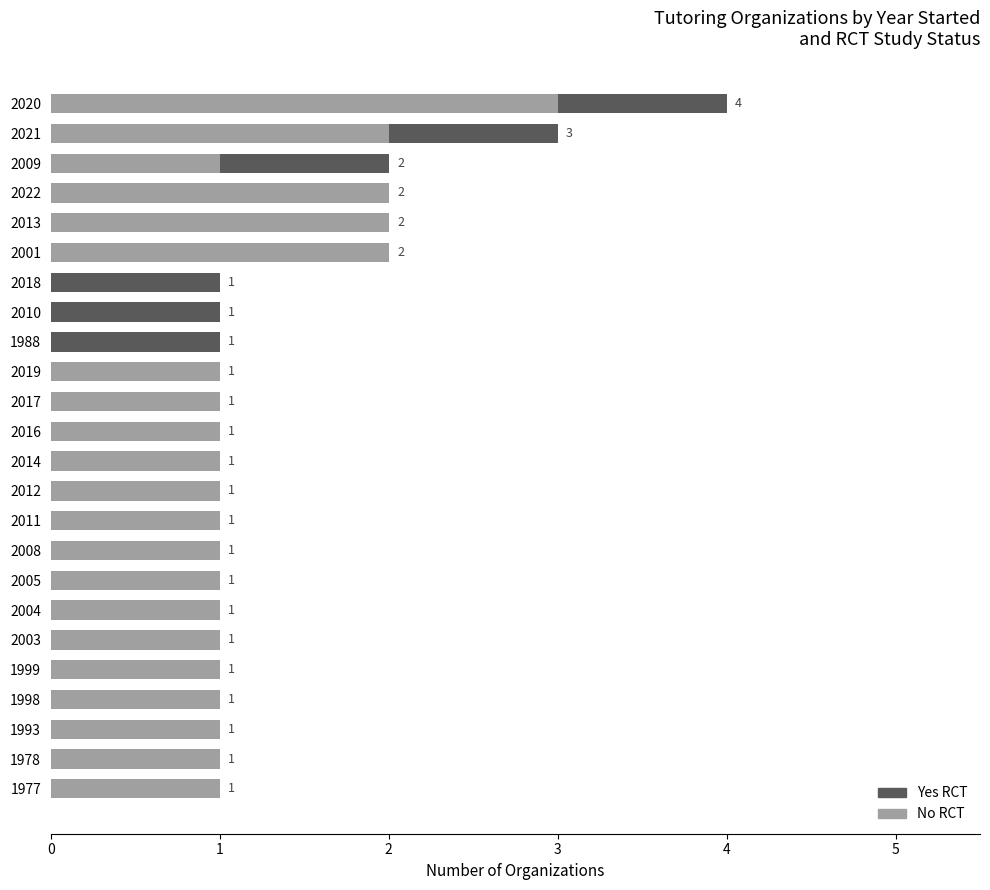

What is the total value across all series at 2021?

3